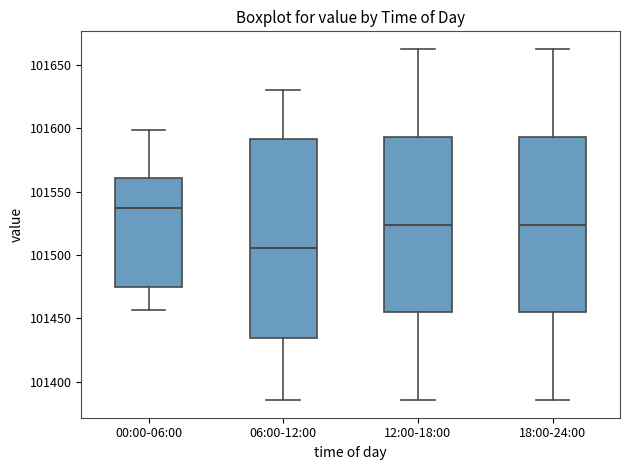

Which box has the highest median line?

00:00-06:00